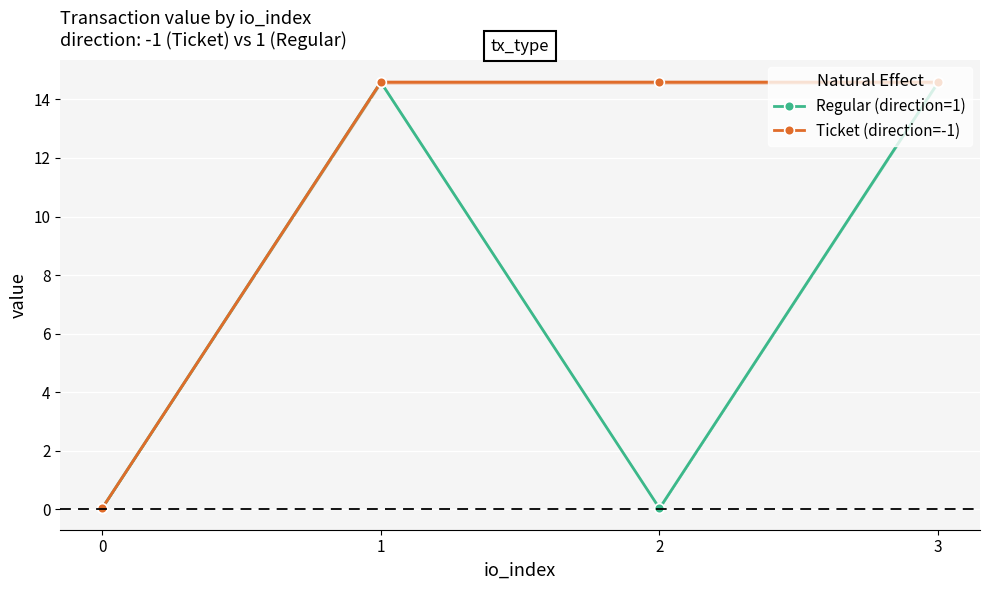

At which label does Ticket (direction=-1) reach its peak?

1